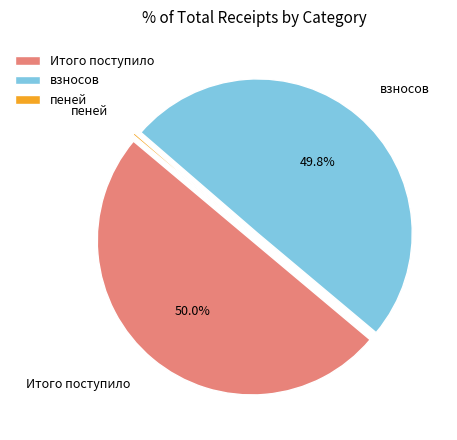

Is the sum of Итого поступило and взносов greater than half?

Yes